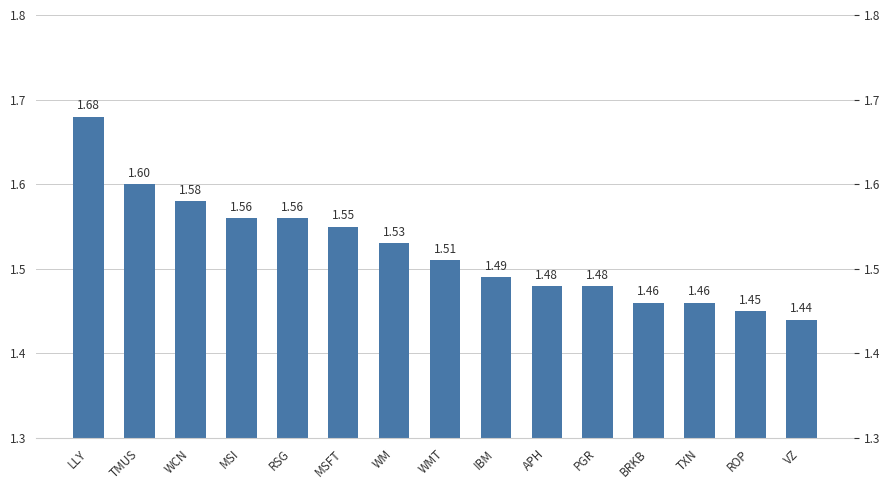

Between WCN and RSG, which is larger?

WCN